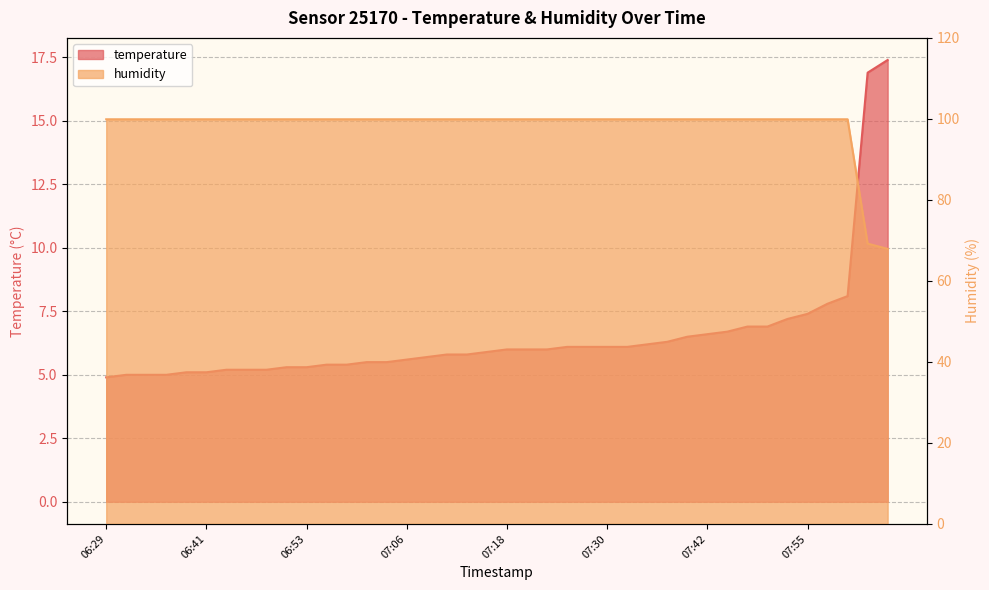

True or false: temperature and humidity cross at least once.

False